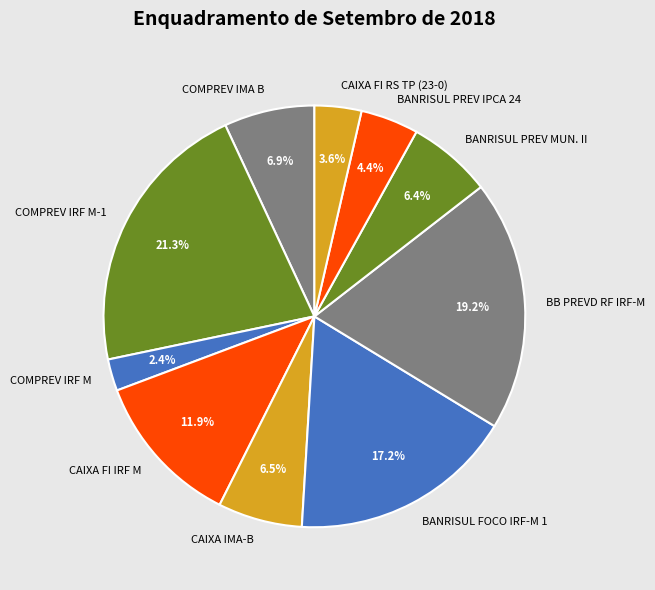

Is the sum of COMPREV IRF M-1 and CAIXA IMA-B greater than half?

No